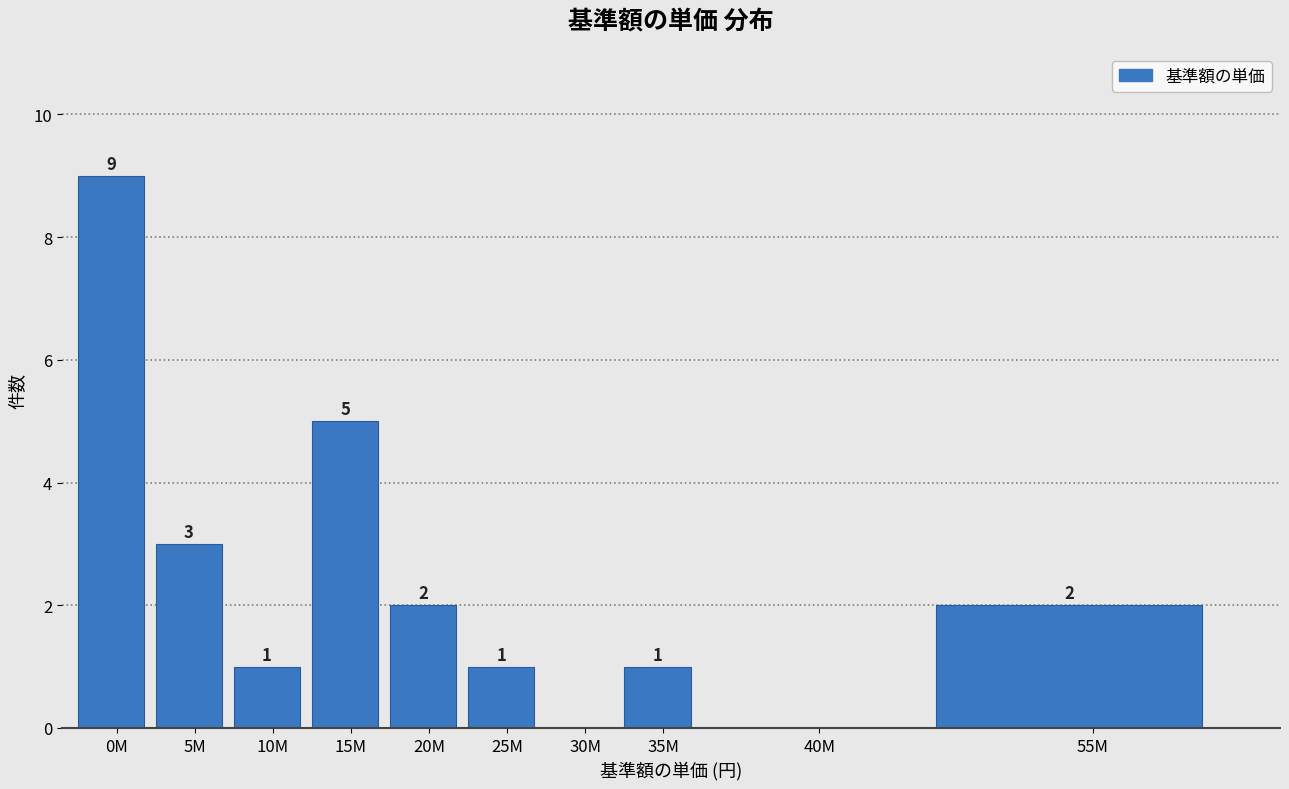

Reading left to right, transcribe all the data shown in this chart.

0M=9	5M=3	10M=1	15M=5	20M=2	25M=1	30M=0	35M=1	40M=0	55M=2